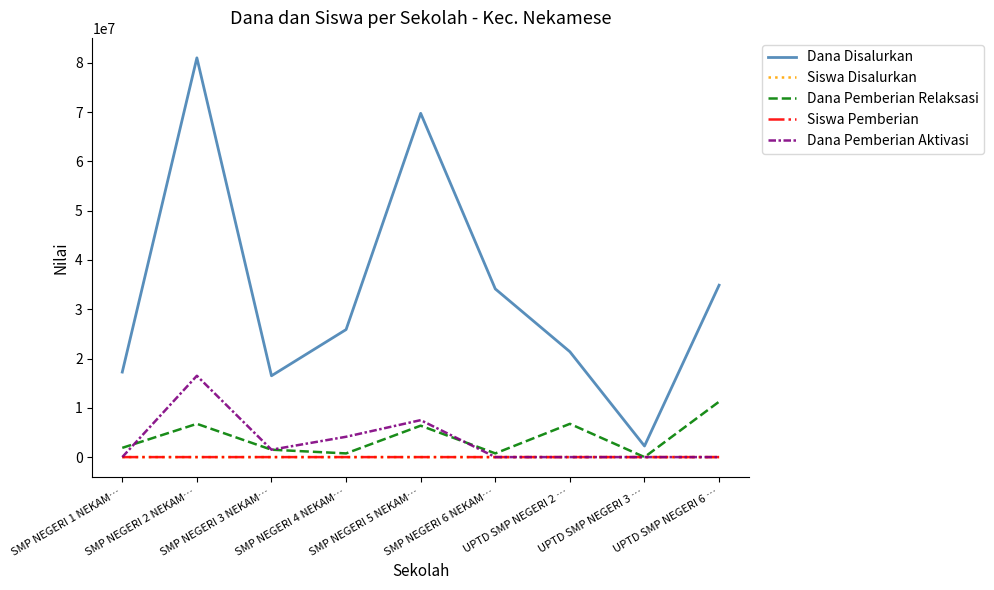

How many lines are shown in the chart?

5